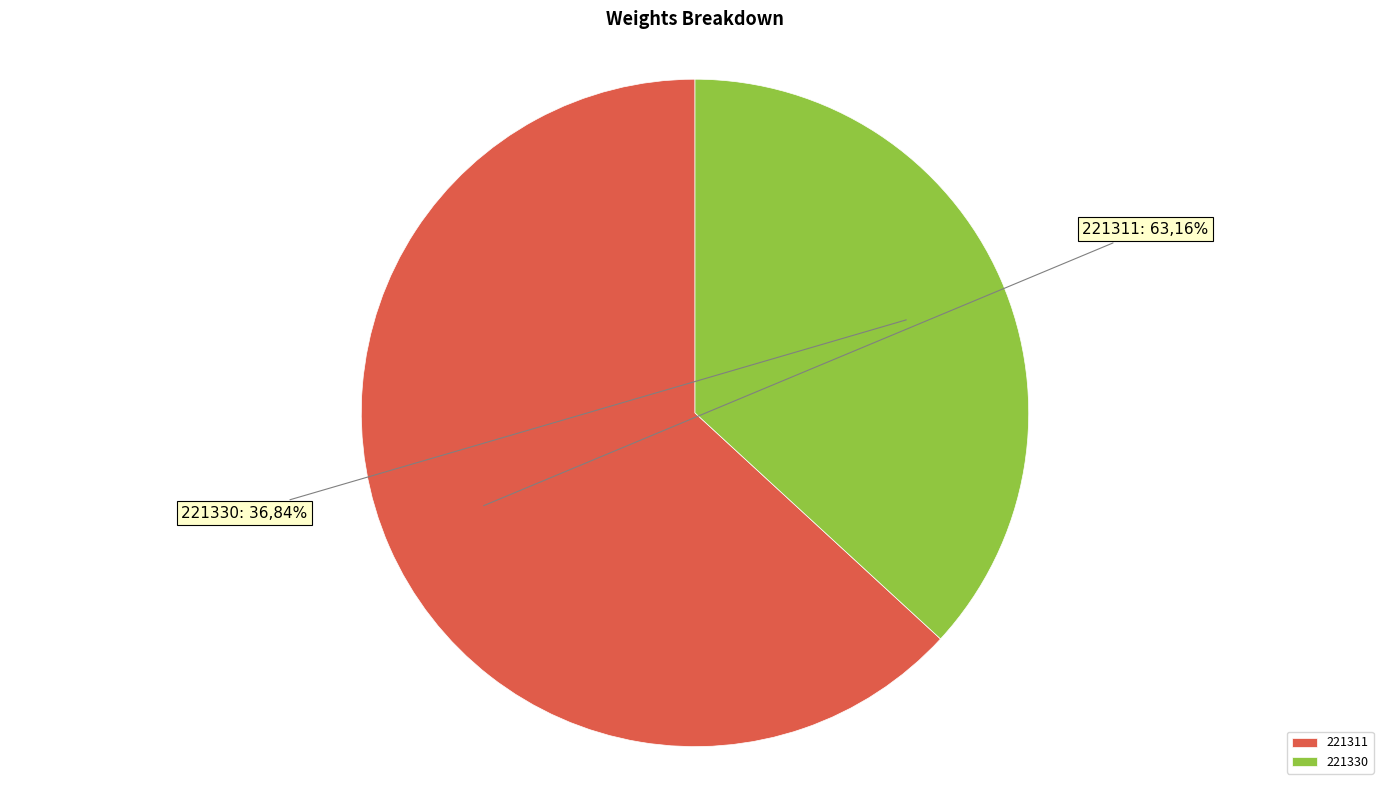

What percentage is the 221330 slice, to the nearest percent?

37%